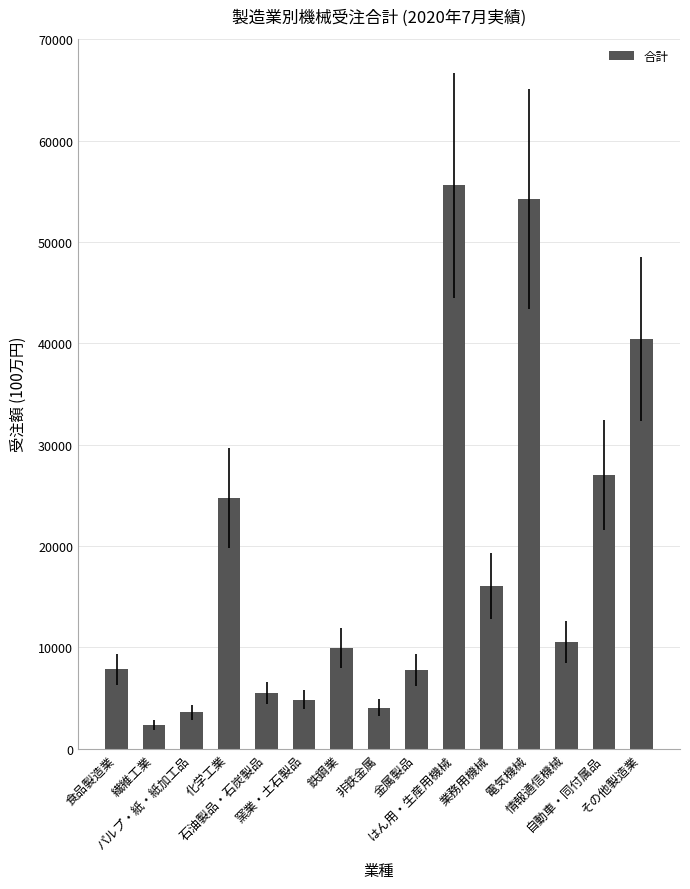

How many distinct data groups are displayed?

1